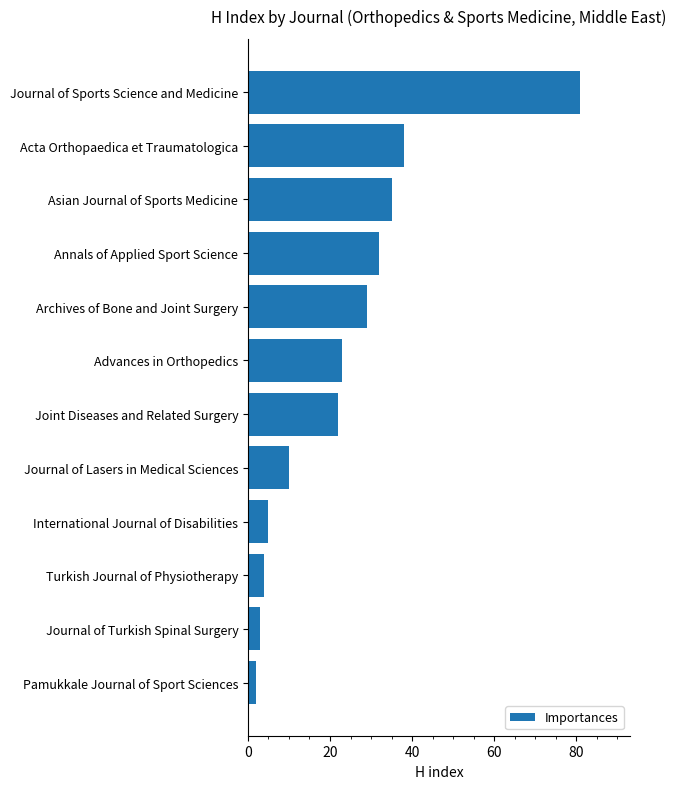

What is the change in value from Pamukkale Journal of Sport Sciences to International Journal of Disabilities?

+3